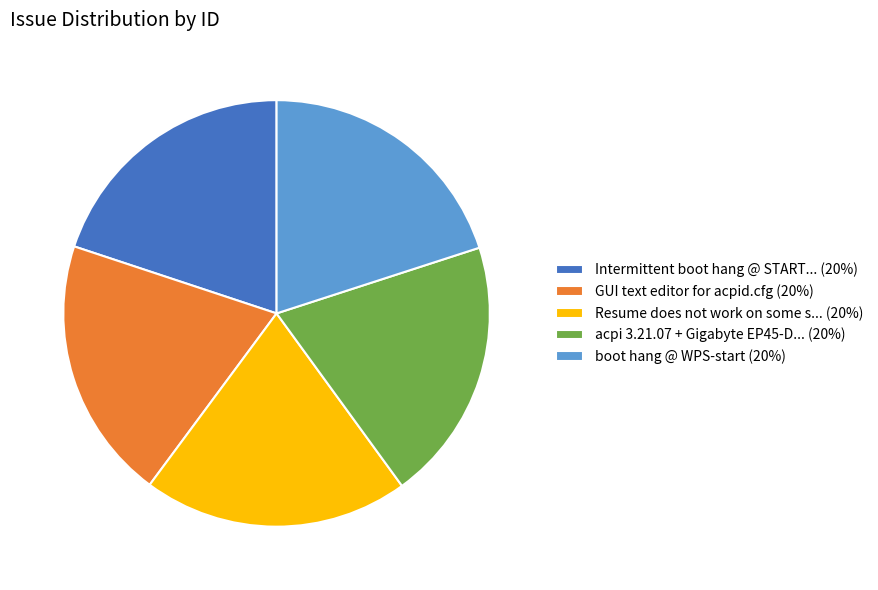

Combined, do Resume does not work on some s... (20%) and Intermittent boot hang @ START... (20%) account for over 50%?

No